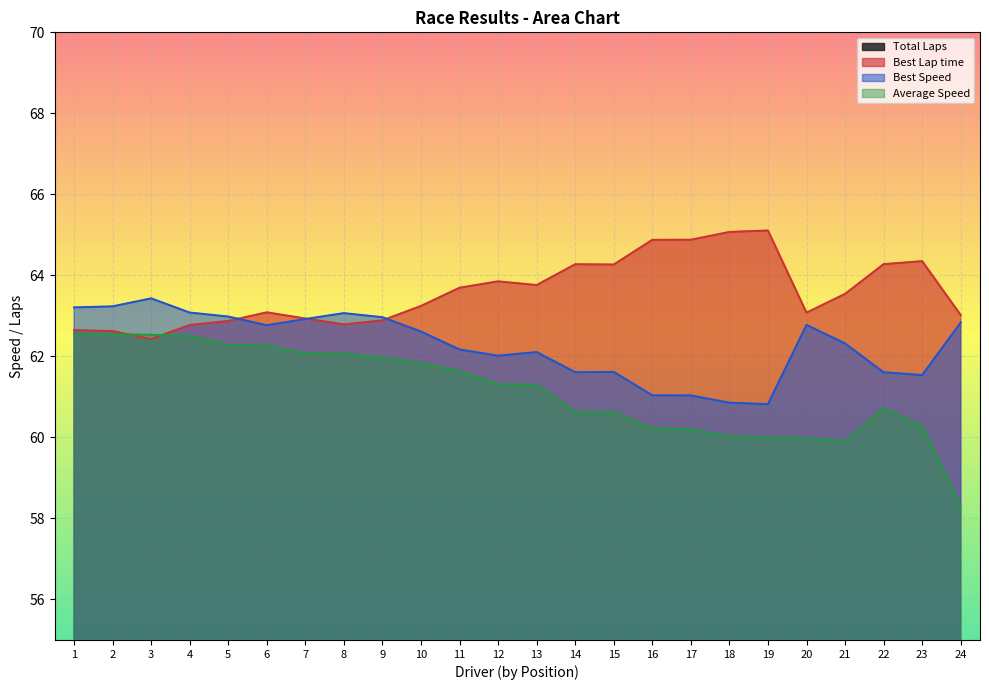

What value does the Best Lap time series have at 13?

63.8